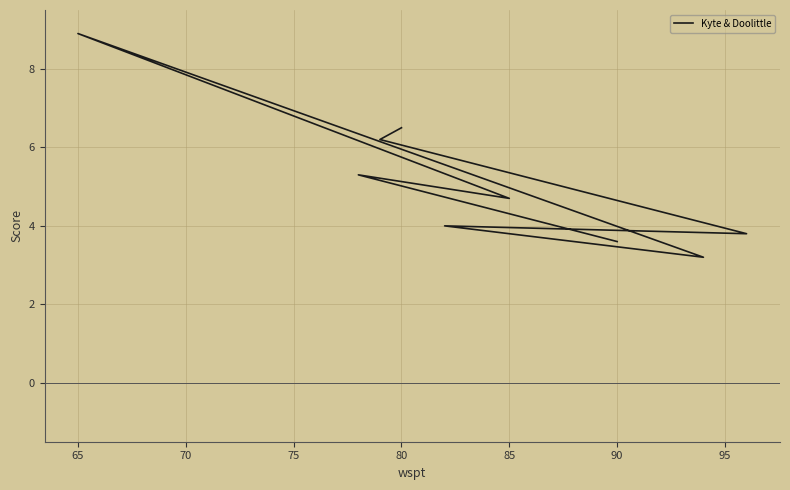

What is the difference between the maximum and minimum values?

5.7